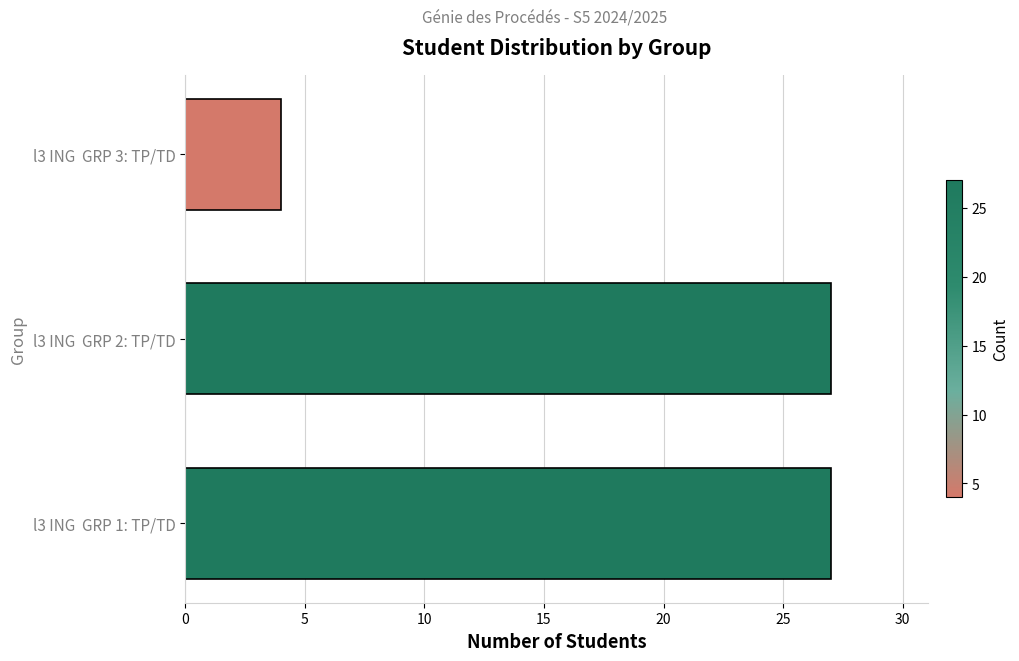

What is the greatest value displayed?

27